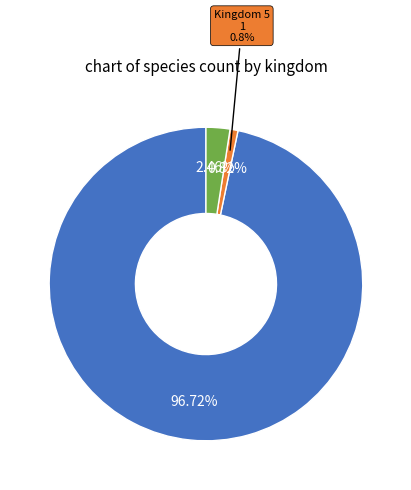

How many segments does this pie chart have?

3